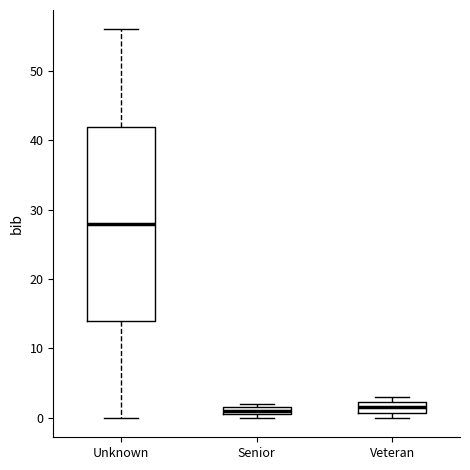

Which box's median line is the highest?

Unknown